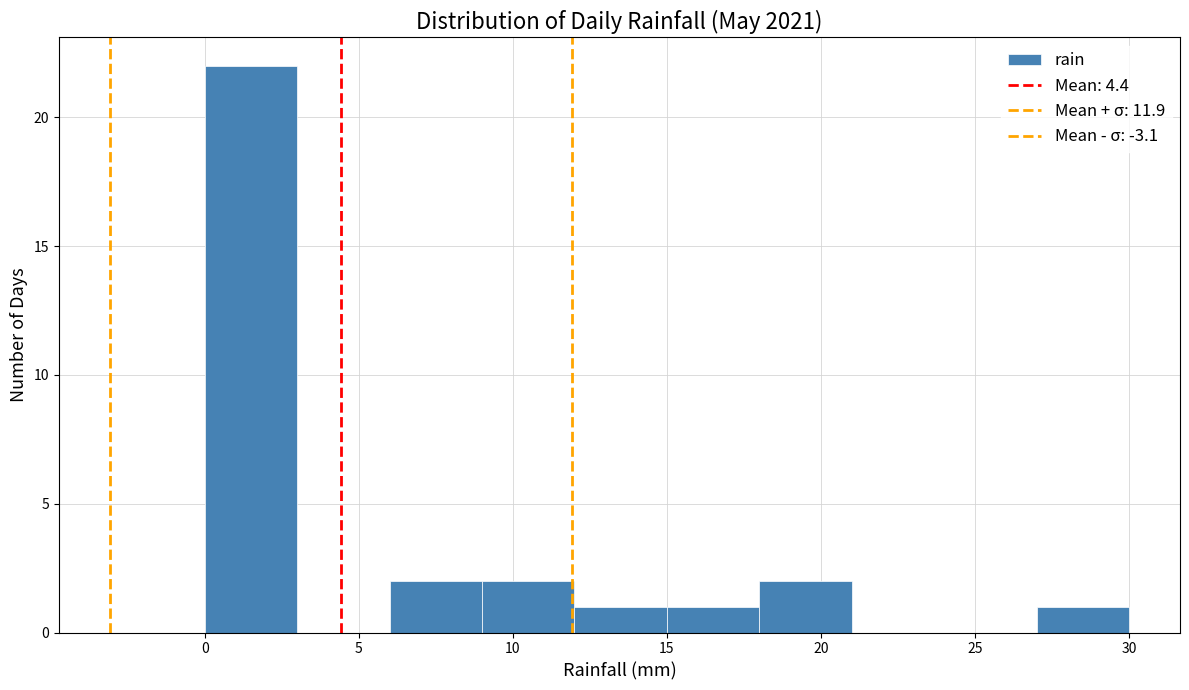

Which range on the x-axis has the tallest bar?

0 to 3